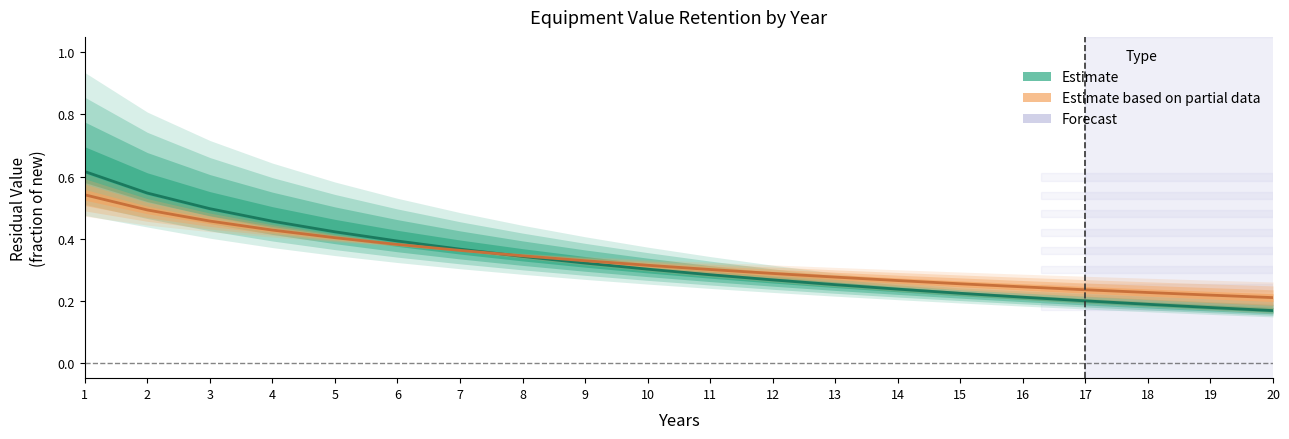

Rank the series by their maximum value, from lowest to highest.

Estimate based on partial data, Estimate